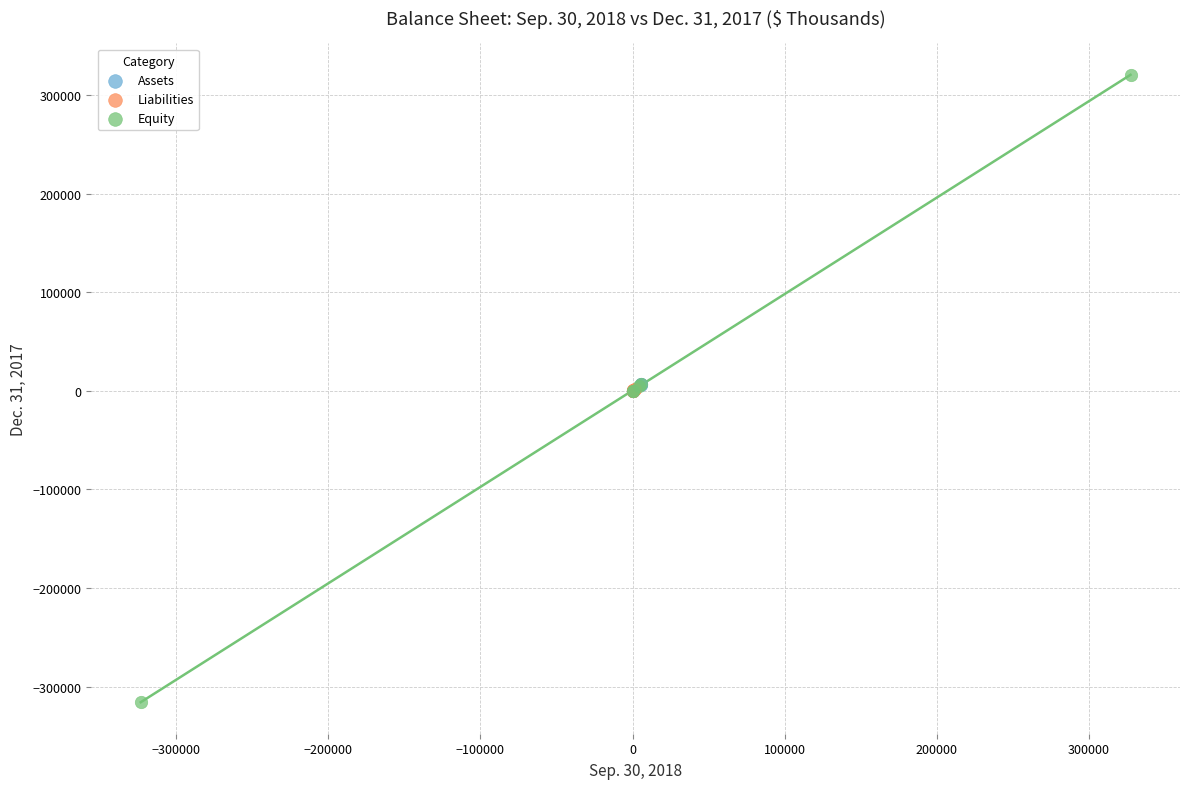

Which series contains the lowest Y value?

Equity